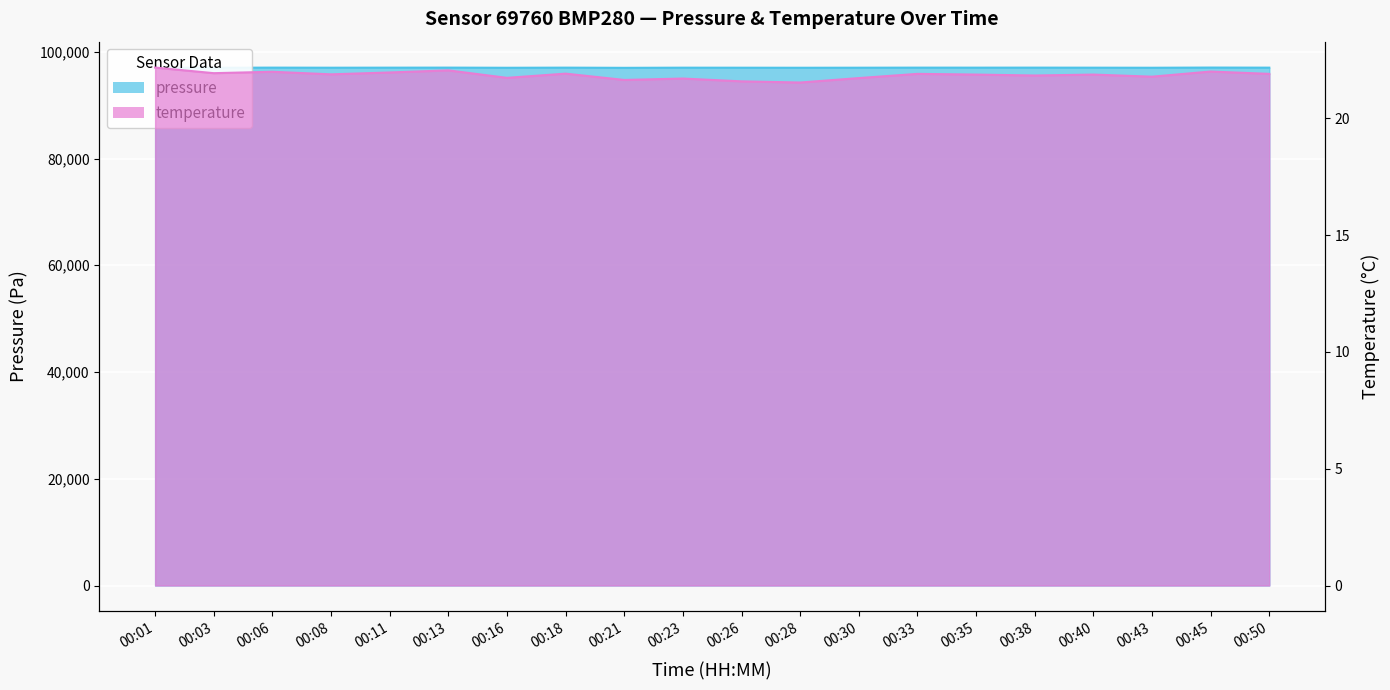

What value does the pressure series have at 00:50?

97032.8